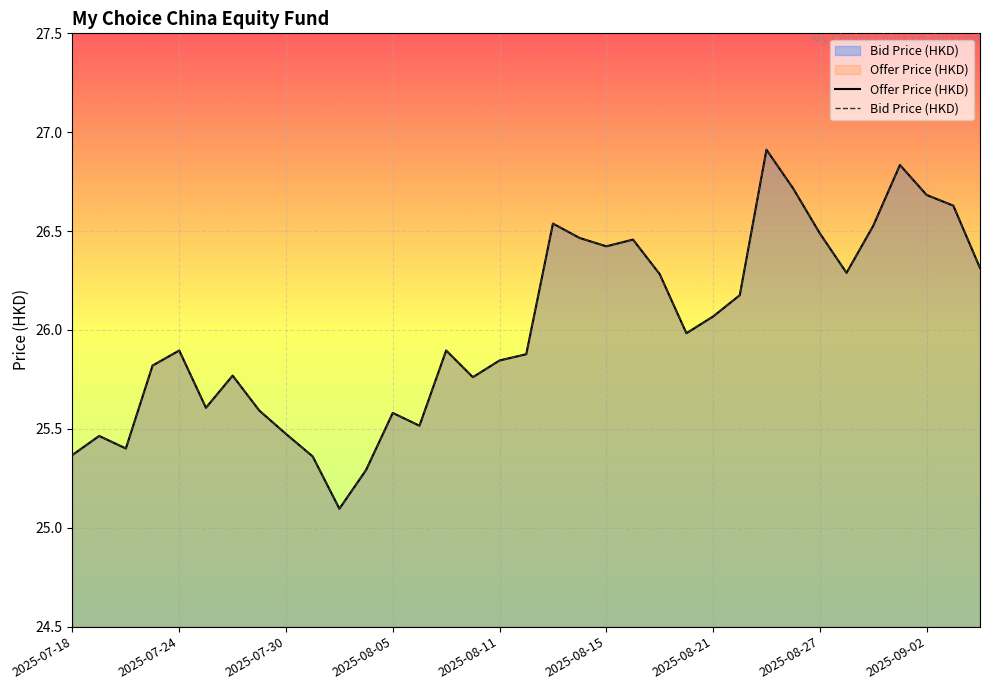

At how many categories does at least one series exceed 25?

35